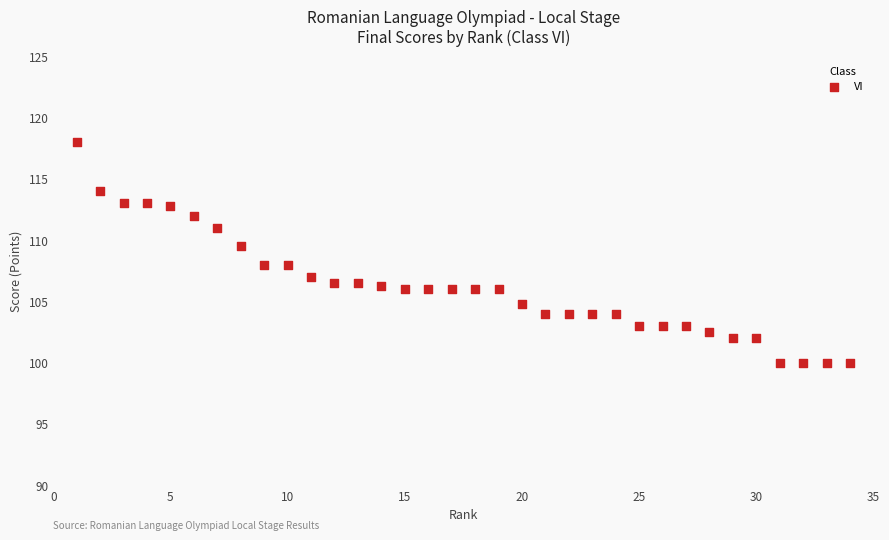

What Y value in the scatter plot is closest to 109?

109.5